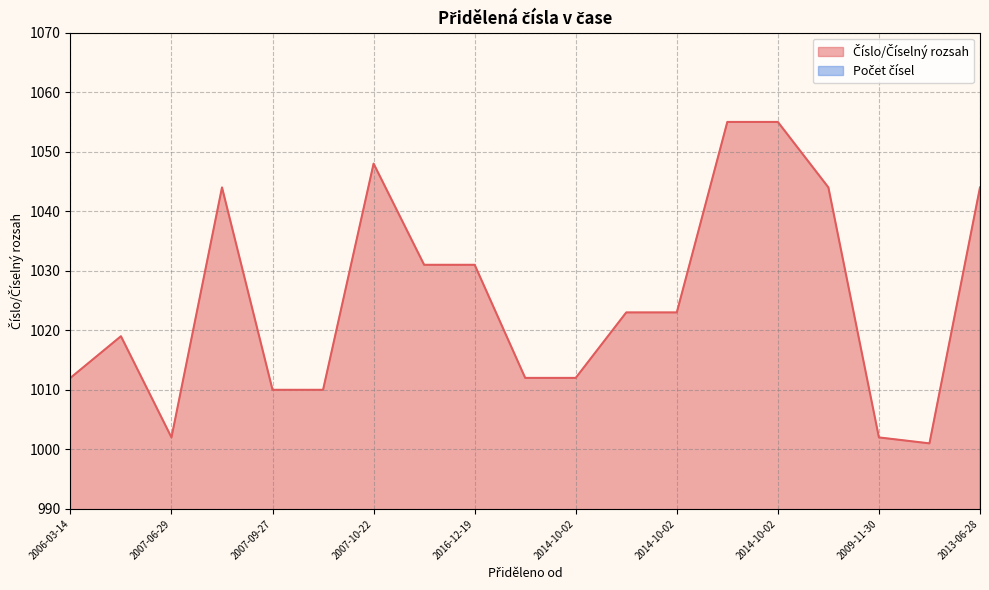

How many distinct data groups are displayed?

1